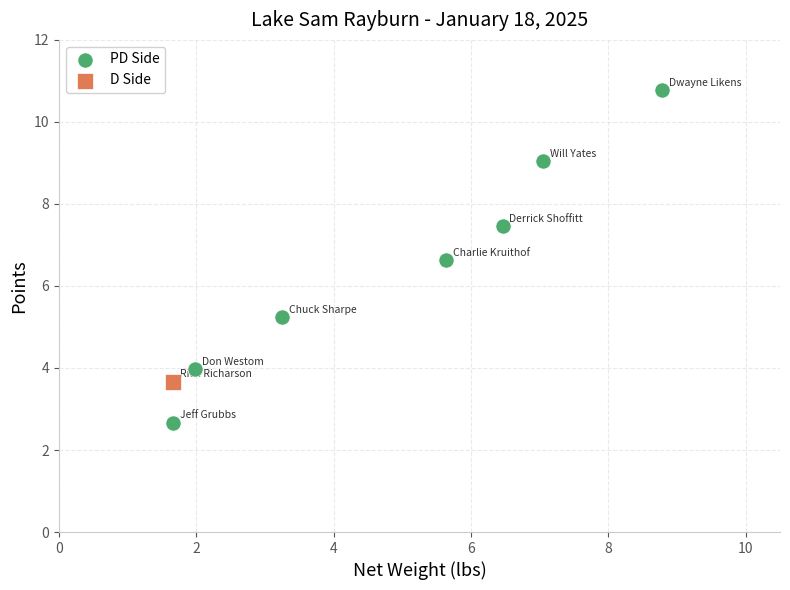

What are all the series names shown in the legend?

PD Side, D Side